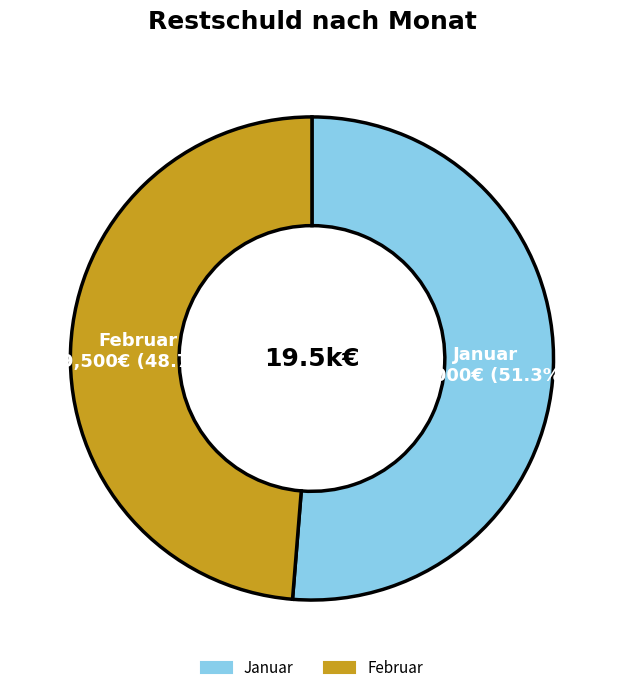

To the nearest percent, what is the combined percentage of Januar and Februar?

100%